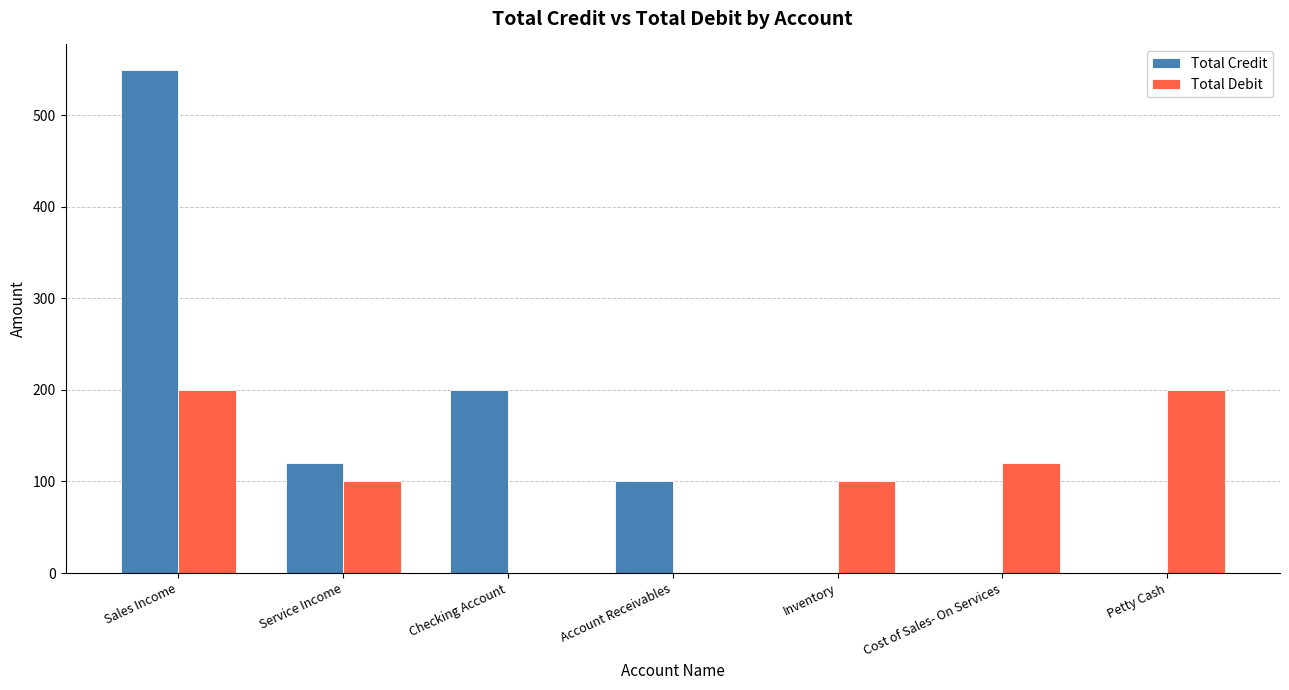

Which series changed the most between Service Income and Account Receivables?

Total Debit